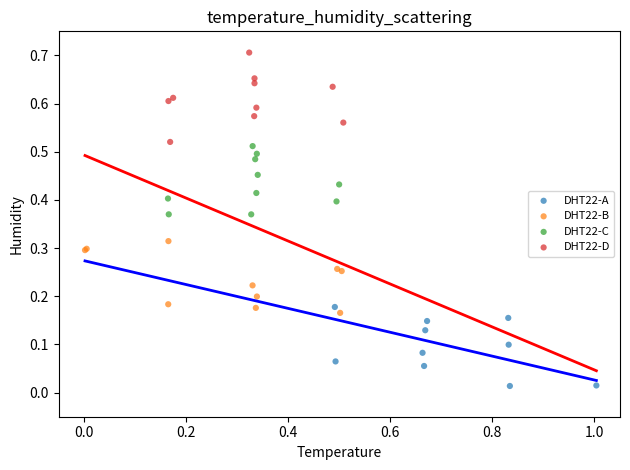

Which series reaches the minimum Y coordinate?

DHT22-A